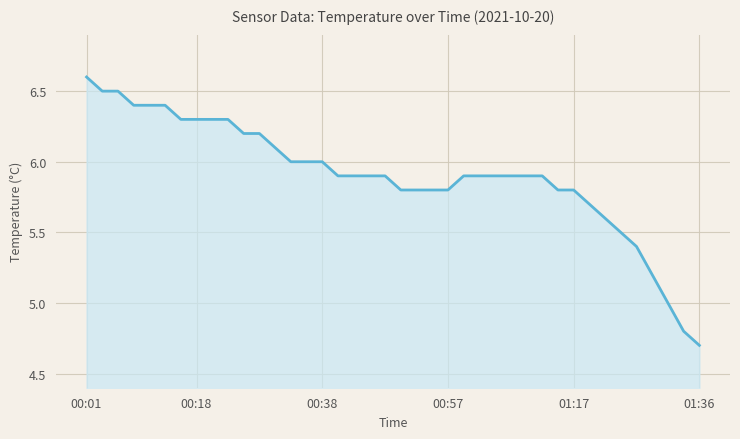

What is the smallest value displayed?

4.7